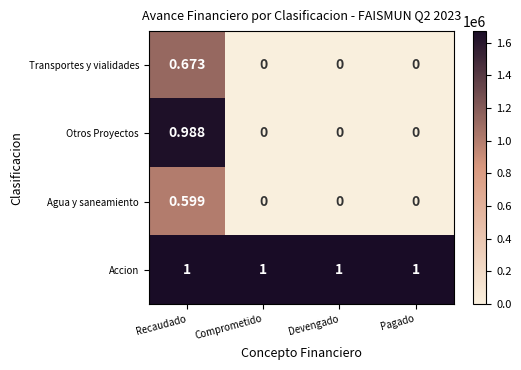

Which series has the largest total across all categories?

Accion